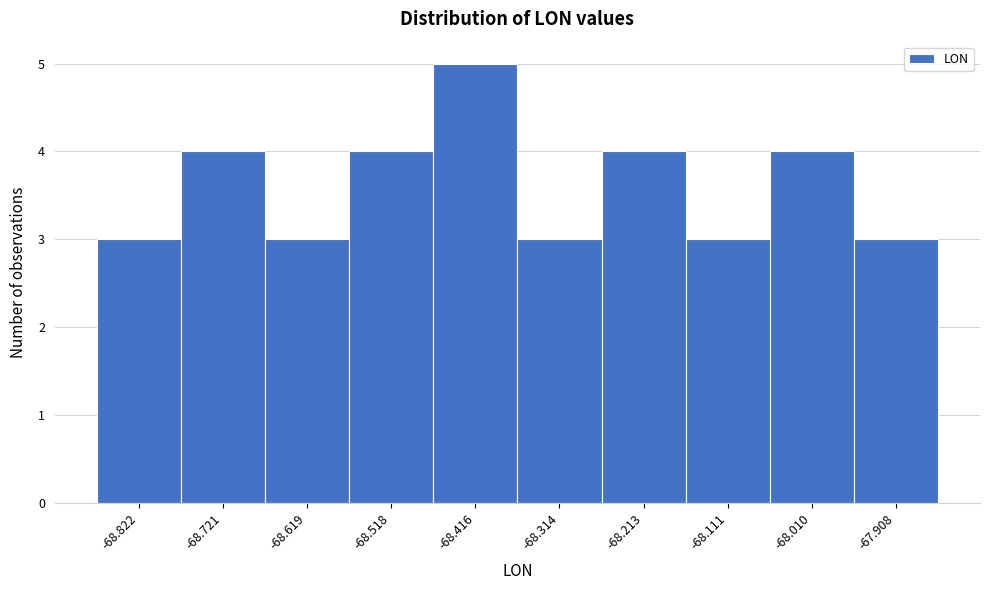

Reading left to right, what are all the values shown in this chart?

3	4	3	4	5	3	4	3	4	3